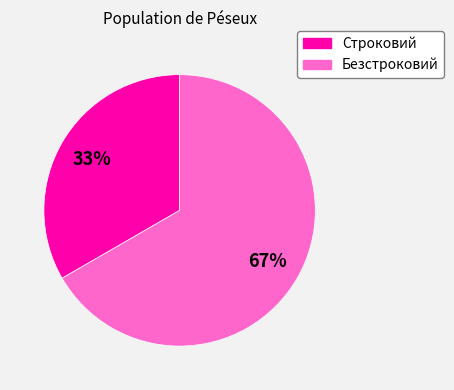

Combined, do Безстроковий and Строковий account for over 50%?

Yes